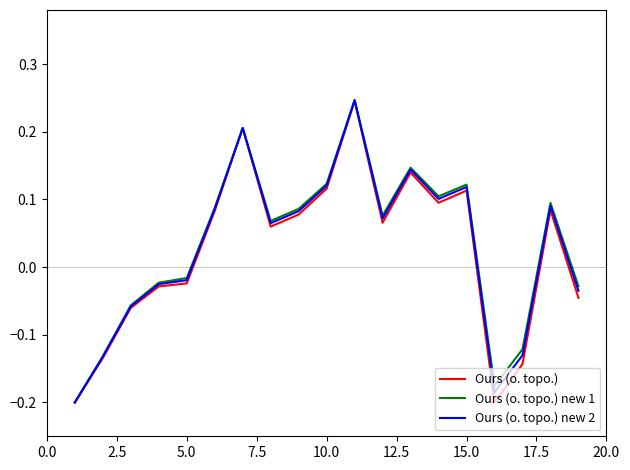

In Ours (o. topo.) new 1, how many points are higher than both neighbors (excluding endpoints)?

5